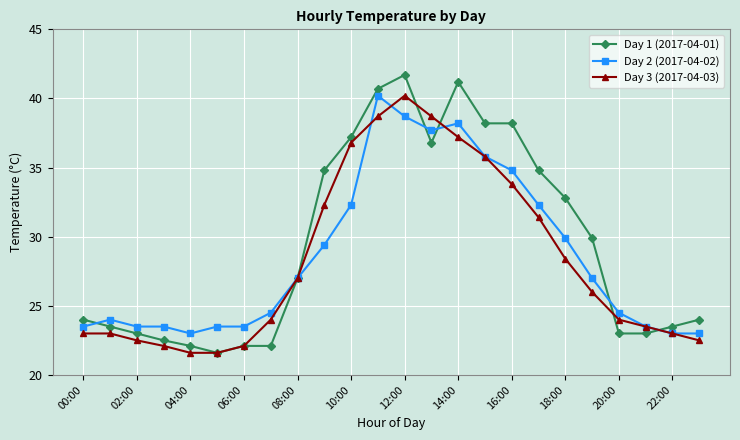

What is the lowest value of the Day 2 (2017-04-02) series?

23.0